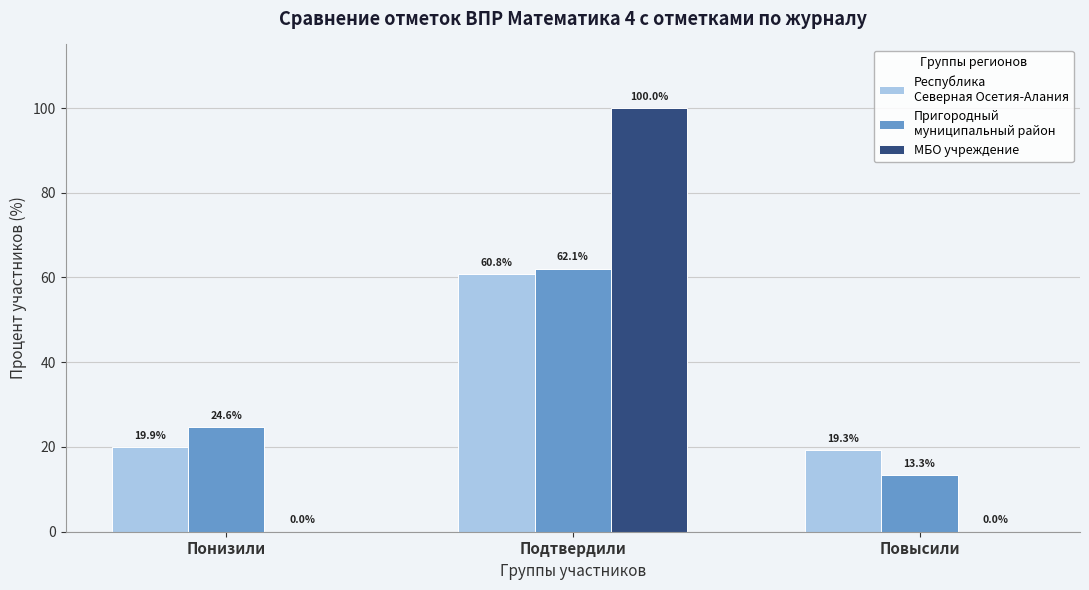

What is the total value across all series at Повысили?

32.6